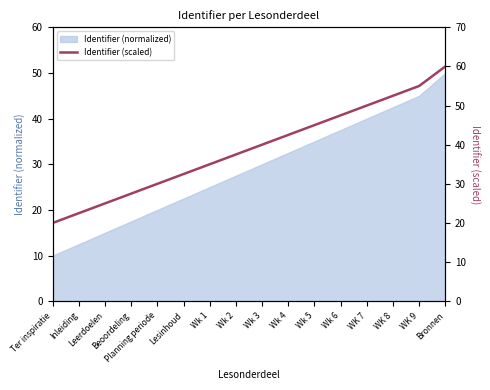

Reading left to right, transcribe all the data shown in this chart.

20.0	22.5	25.0	27.5	30.0	32.5	35.0	37.5	40.0	42.5	45.0	47.5	50.0	52.5	55.0	60.0